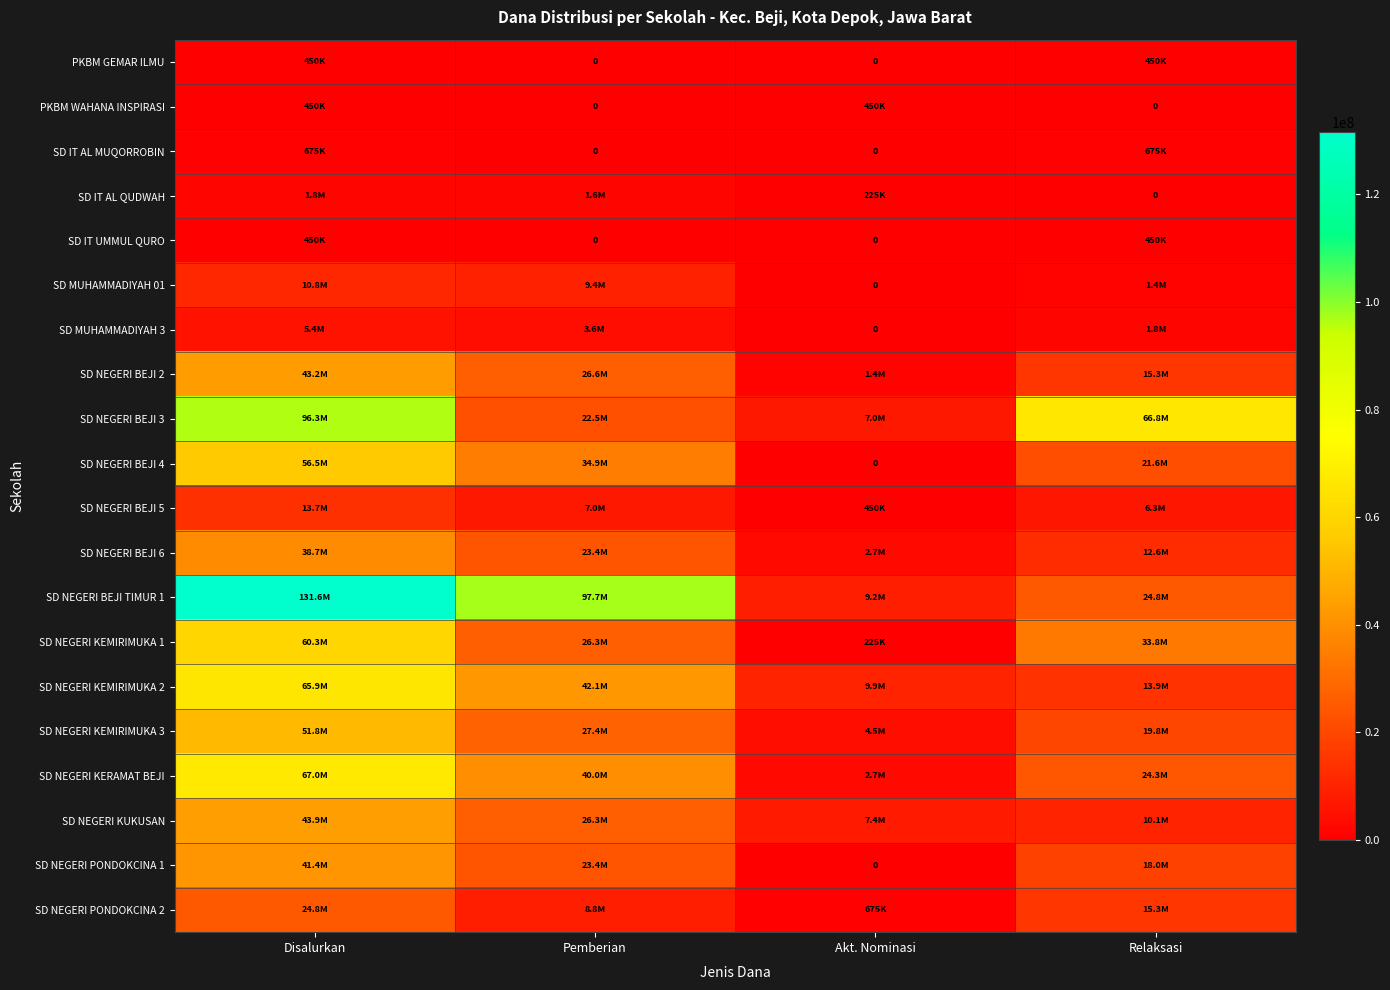

Where does the SD NEGERI BEJI 6 series first go above 23400000?

Disalurkan